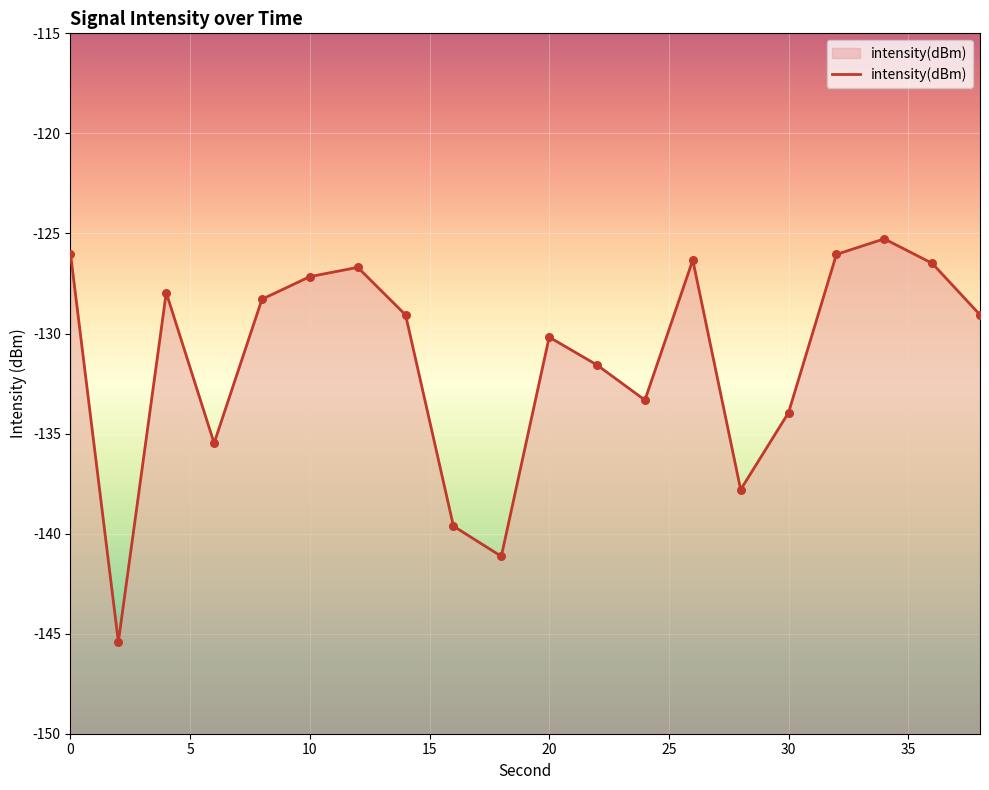

Between 15 and 20, which is larger?

20